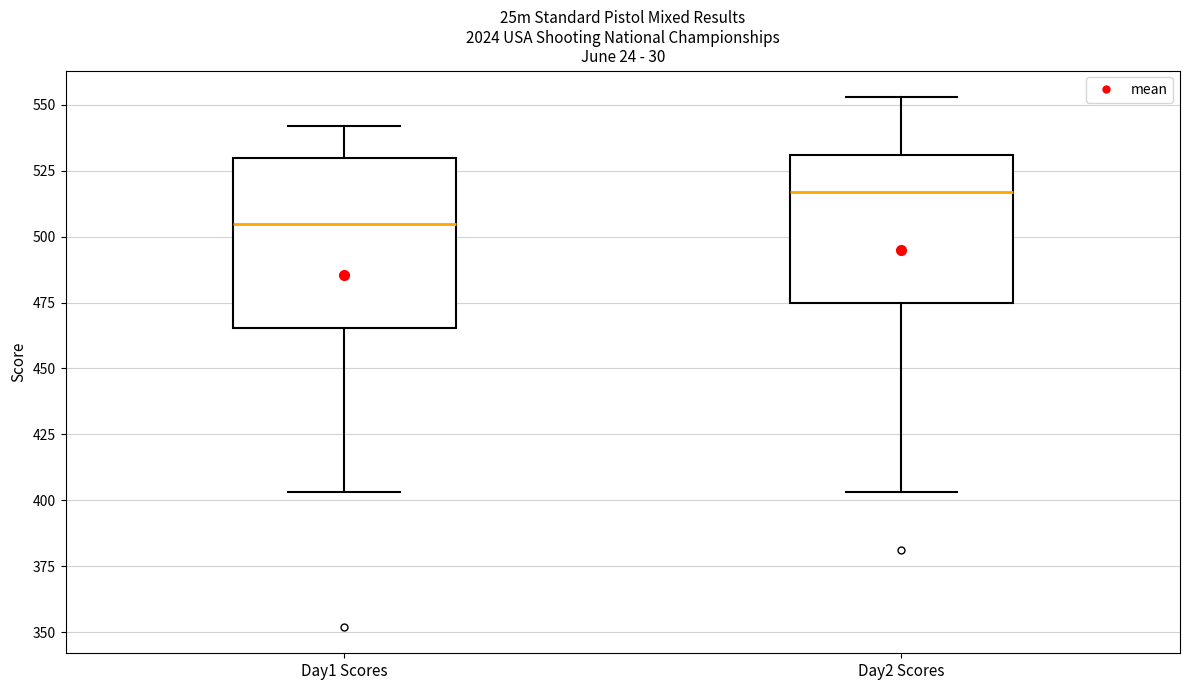

Comparing the boxes themselves (not the whiskers), which one is the tallest?

Day1 Scores